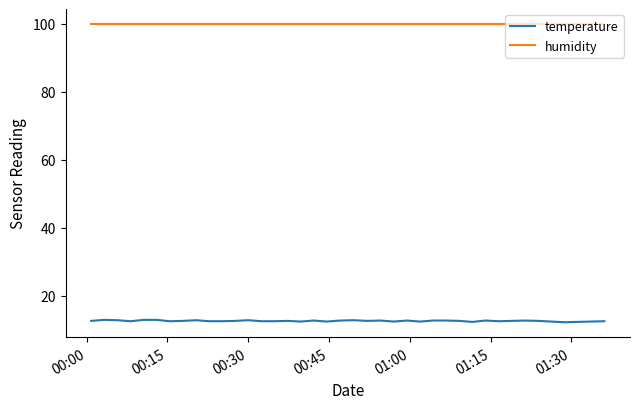

Which series has the largest total across all categories?

humidity